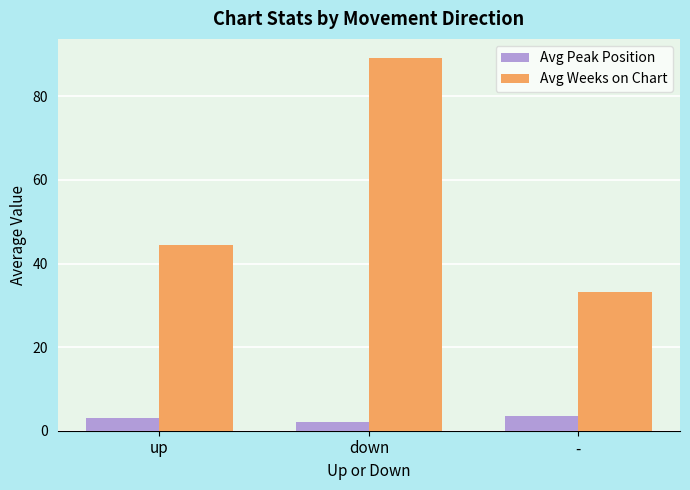

At up, list the series in order from largest to smallest.

Avg Weeks on Chart, Avg Peak Position